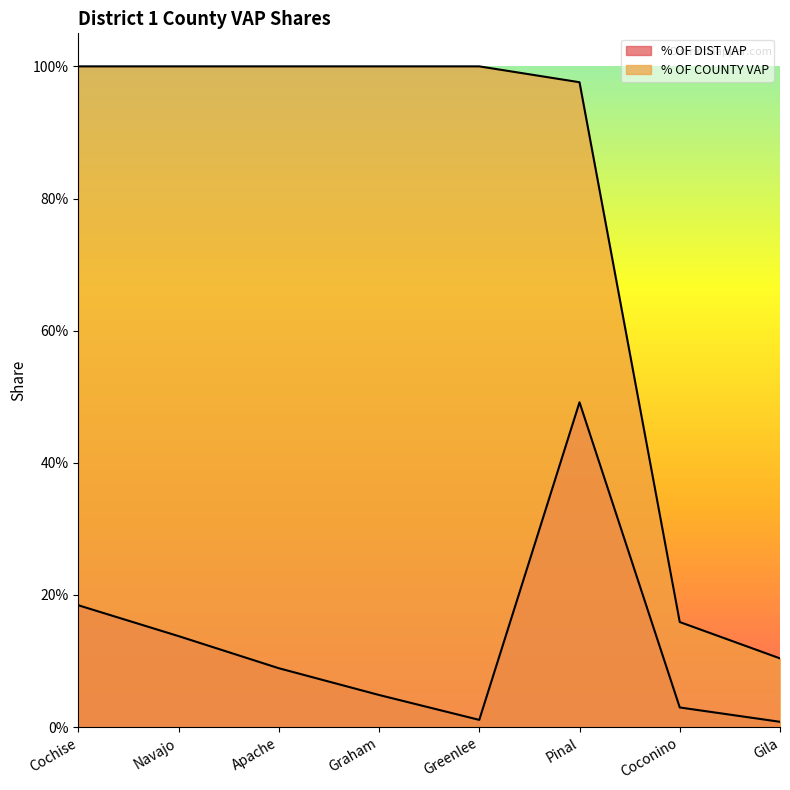

What is the total value across all series at Coconino?

0.2